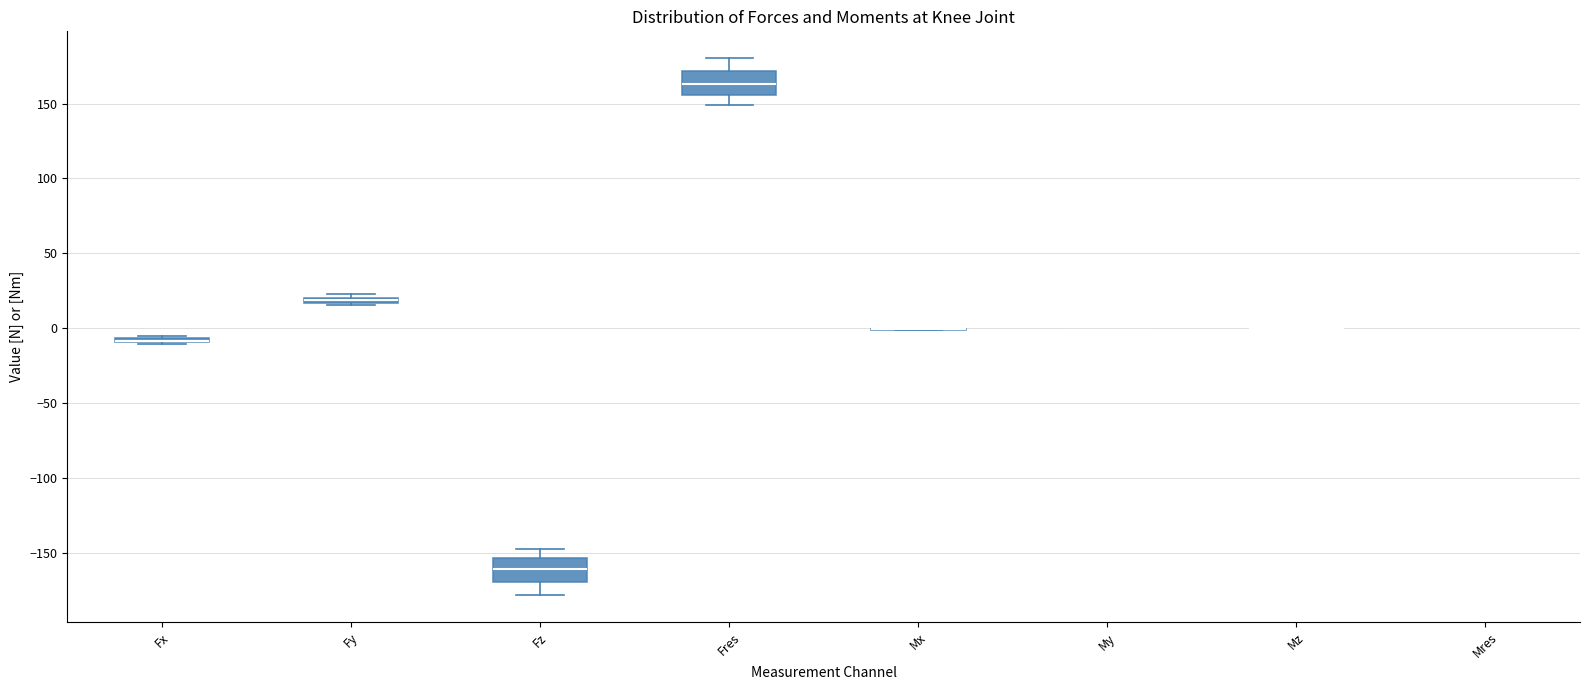

Where is the lower edge of the box for Fx on the y-axis? The values are not printed on the chart, so give them approximately, as read against the axis.

-10